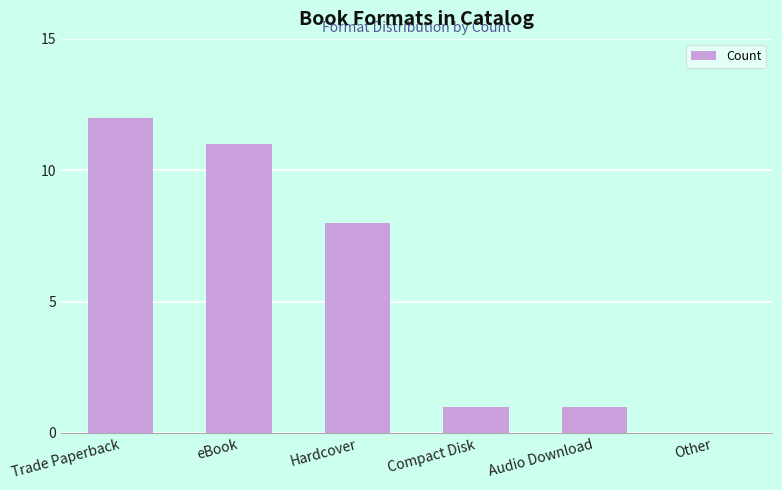

True or false: the data shows 0 at Compact Disk.

False